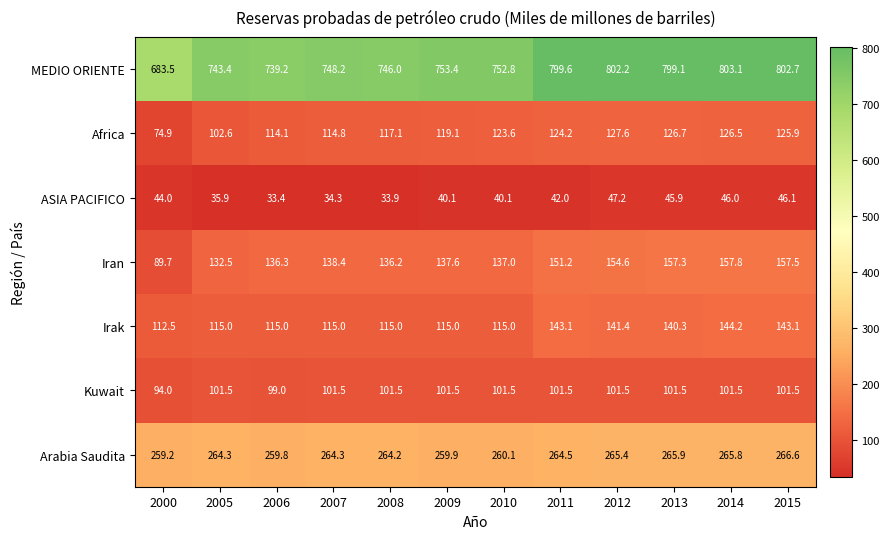

At 2015, list the series in order from largest to smallest.

MEDIO ORIENTE, Arabia Saudita, Iran, Irak, Africa, Kuwait, ASIA PACIFICO